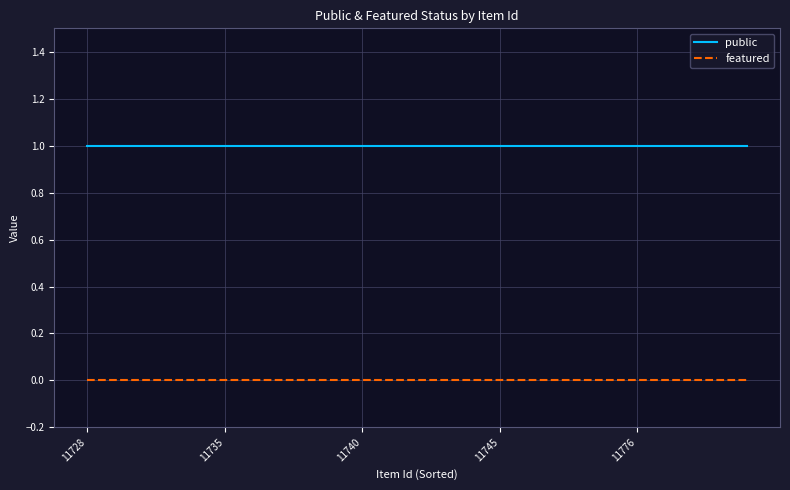

At how many categories does at least one series exceed 0?

25